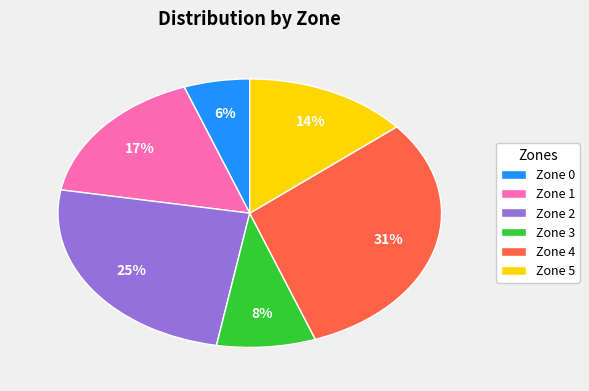

Between Zone 4 and Zone 2, which is larger?

Zone 4